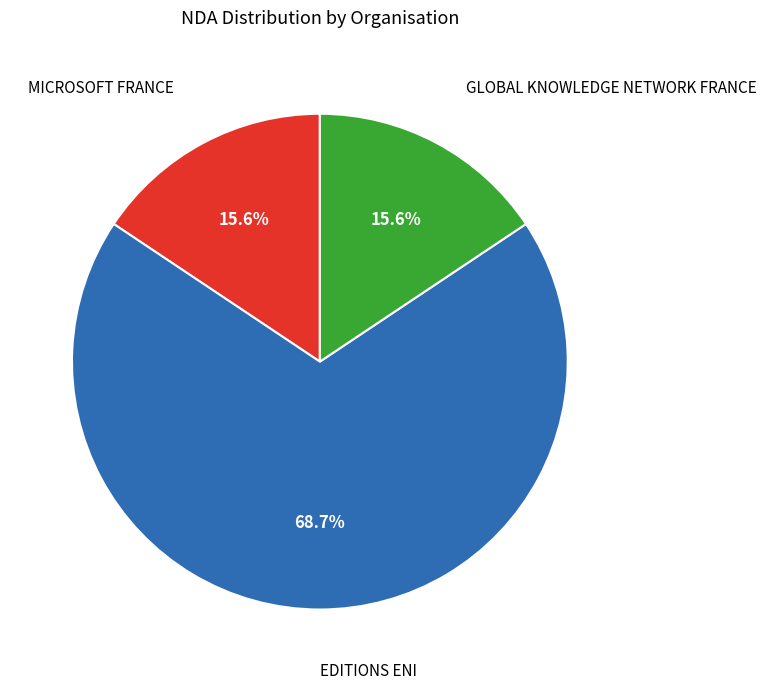

Is there a majority slice in this chart?

Yes